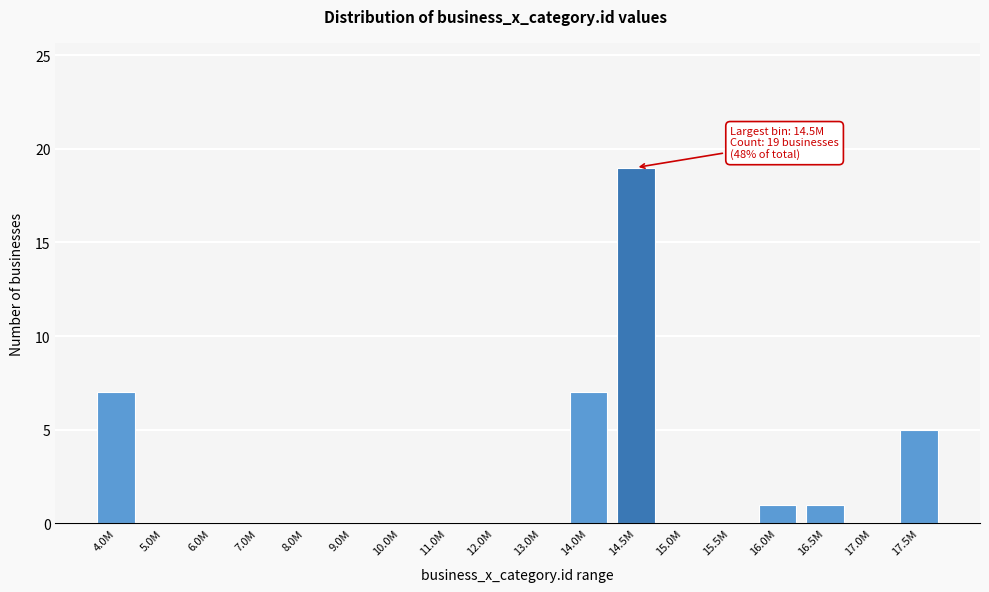

Reading left to right, what are all the values shown in this chart?

4.0M=7	5.0M=0	6.0M=0	7.0M=0	8.0M=0	9.0M=0	10.0M=0	11.0M=0	12.0M=0	13.0M=0	14.0M=7	14.5M=19	15.0M=0	15.5M=0	16.0M=1	16.5M=1	17.0M=0	17.5M=5